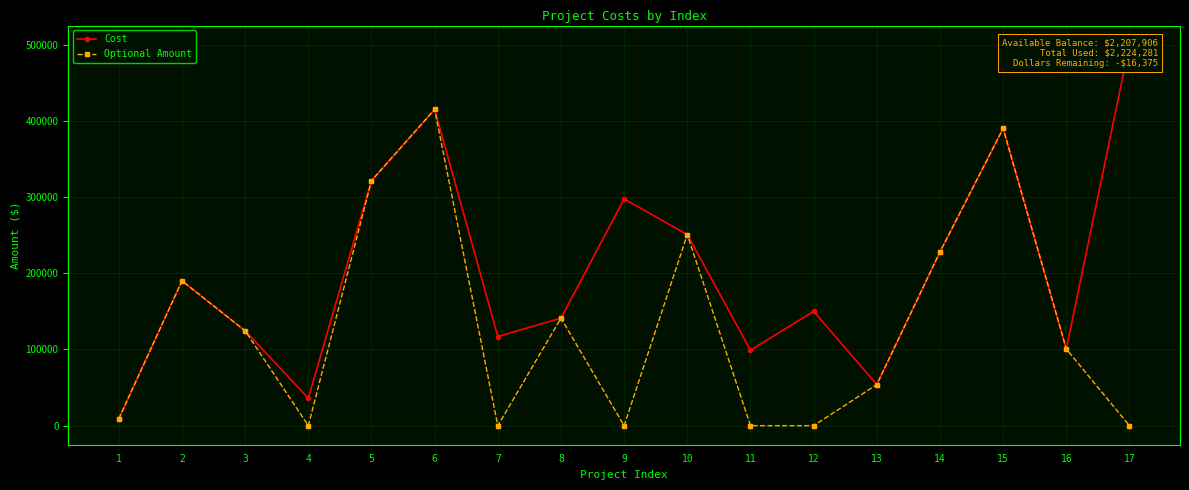

Reading left to right, extract all data points from this chart.

Cost: 1=9059	2=190000	3=124444	4=36000	5=321460	6=415000	7=117000	8=141061	9=297500	10=250724	11=99000	12=150000	13=53933	14=228000	15=390000	16=100600	17=500000
Optional Amount: 1=9059	2=190000	3=124444	4=0	5=321460	6=415000	7=0	8=141061	9=0	10=250724	11=0	12=0	13=53933	14=228000	15=390000	16=100600	17=0